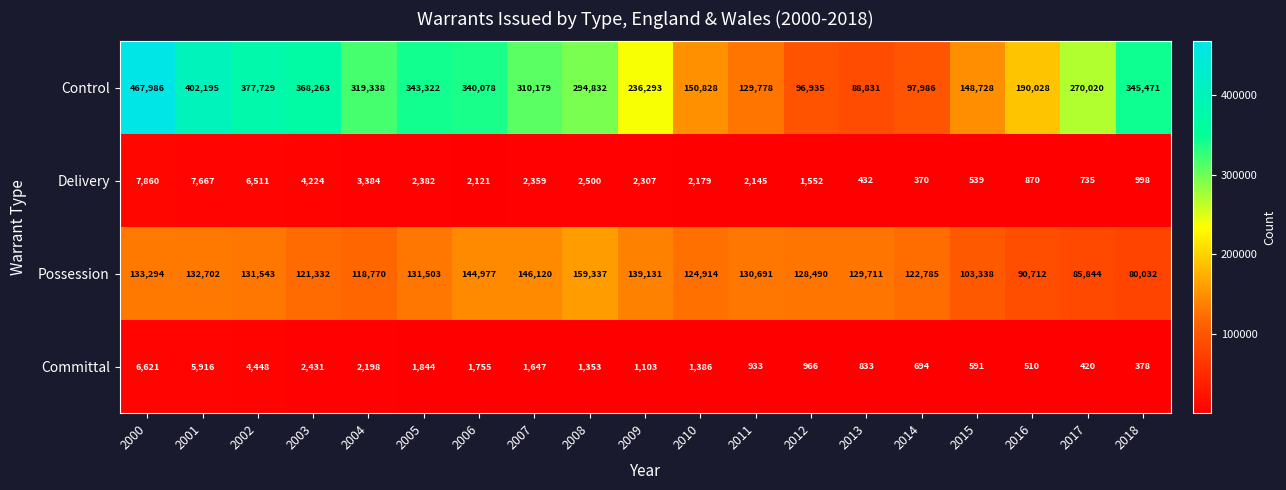

What is the difference between the highest and lowest values at 2013?

129279